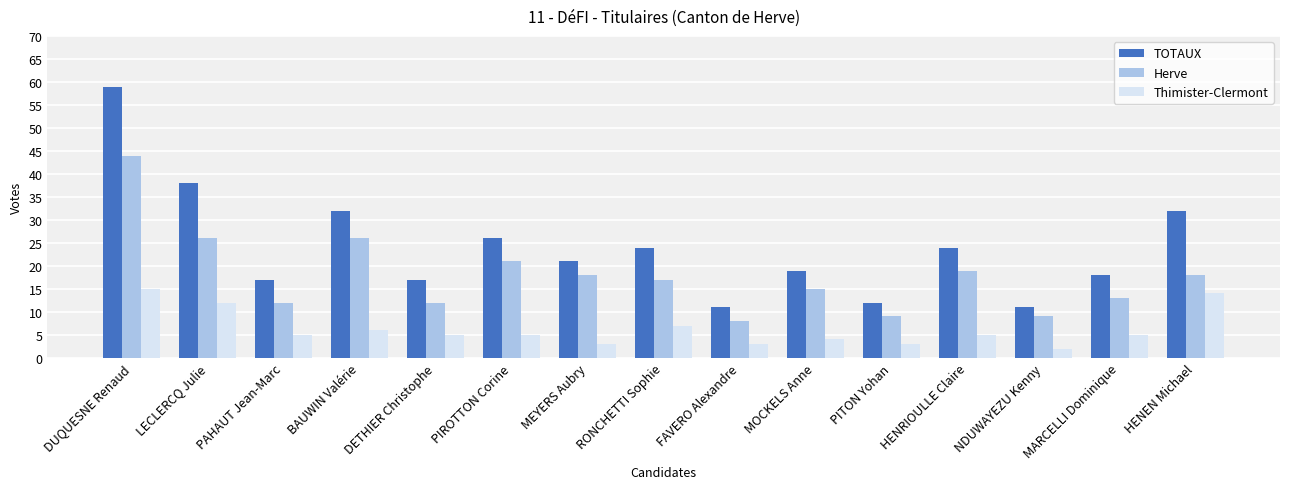

Reading right to left, list all the values displayed in this chart.

TOTAUX: HENEN Michael=32	MARCELLI Dominique=18	NDUWAYEZU Kenny=11	HENRIOULLE Claire=24	PITON Yohan=12	MOCKELS Anne=19	FAVERO Alexandre=11	RONCHETTI Sophie=24	MEYERS Aubry=21	PIROTTON Corine=26	DETHIER Christophe=17	BAUWIN Valérie=32	PAHAUT Jean-Marc=17	LECLERCQ Julie=38	DUQUESNE Renaud=59
Herve: HENEN Michael=18	MARCELLI Dominique=13	NDUWAYEZU Kenny=9	HENRIOULLE Claire=19	PITON Yohan=9	MOCKELS Anne=15	FAVERO Alexandre=8	RONCHETTI Sophie=17	MEYERS Aubry=18	PIROTTON Corine=21	DETHIER Christophe=12	BAUWIN Valérie=26	PAHAUT Jean-Marc=12	LECLERCQ Julie=26	DUQUESNE Renaud=44
Thimister-Clermont: HENEN Michael=14	MARCELLI Dominique=5	NDUWAYEZU Kenny=2	HENRIOULLE Claire=5	PITON Yohan=3	MOCKELS Anne=4	FAVERO Alexandre=3	RONCHETTI Sophie=7	MEYERS Aubry=3	PIROTTON Corine=5	DETHIER Christophe=5	BAUWIN Valérie=6	PAHAUT Jean-Marc=5	LECLERCQ Julie=12	DUQUESNE Renaud=15